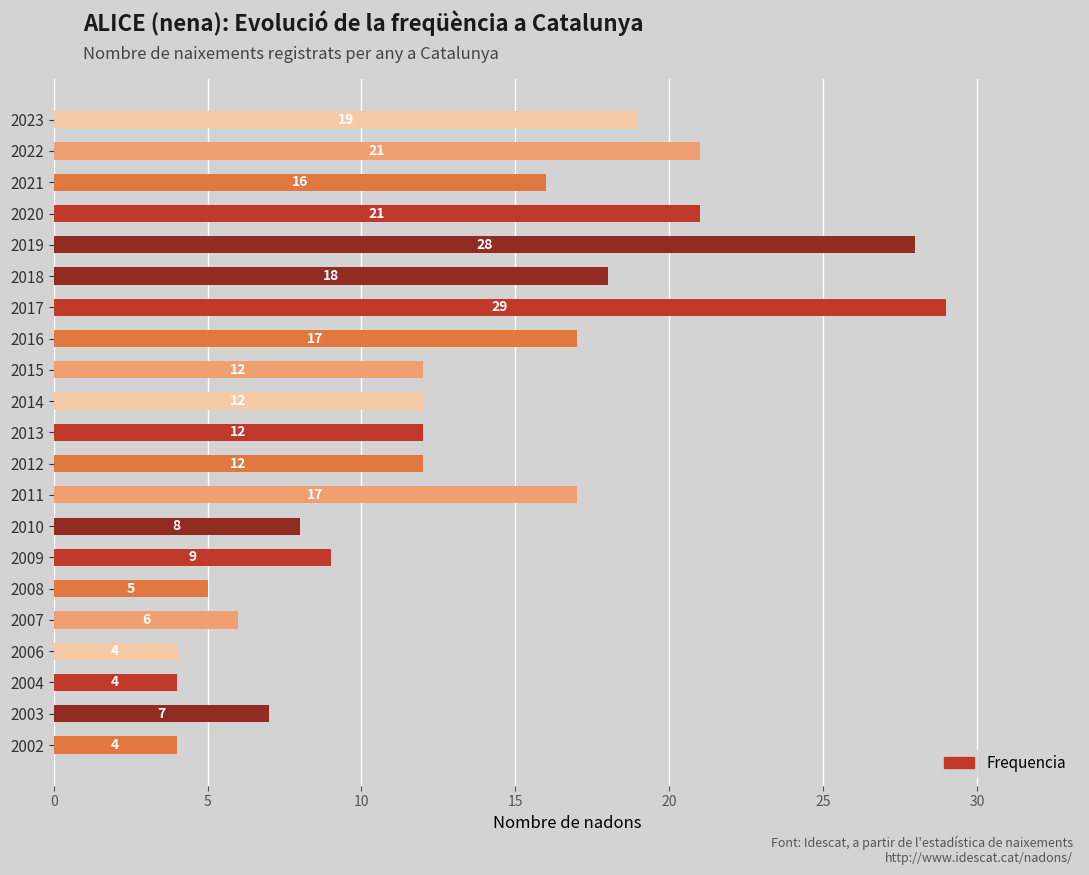

True or false: the data shows 26 at 2023.

False